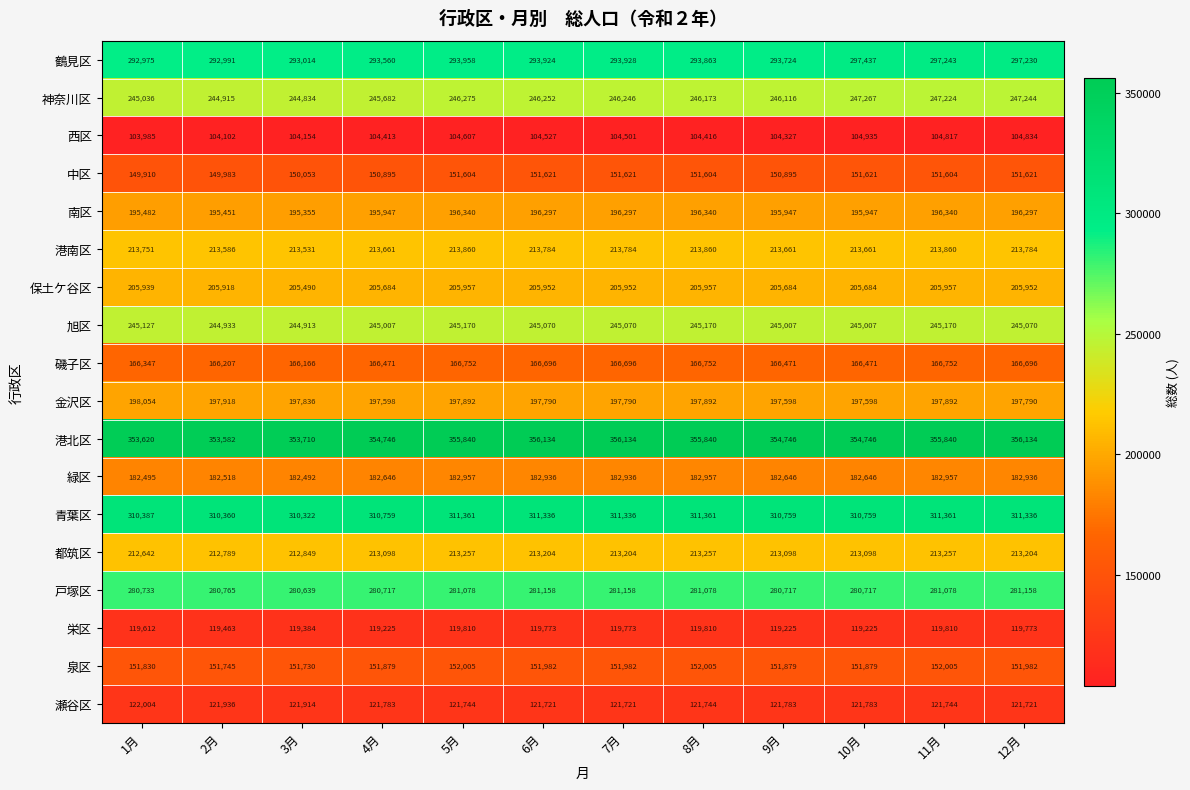

How many values in the 中区 series are below 151604?

5